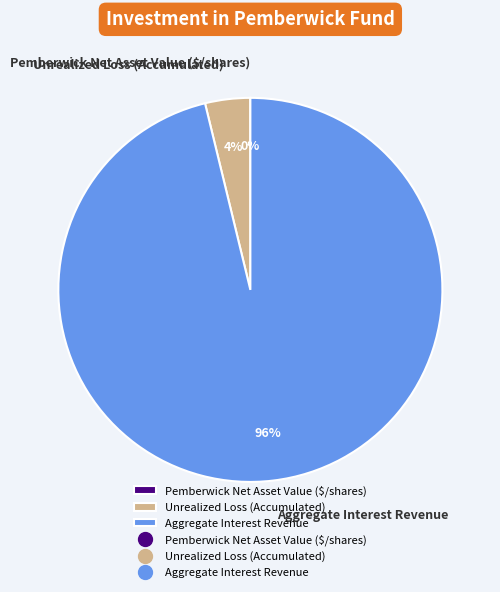

Does Aggregate Interest Revenue represent more than half of the total?

Yes